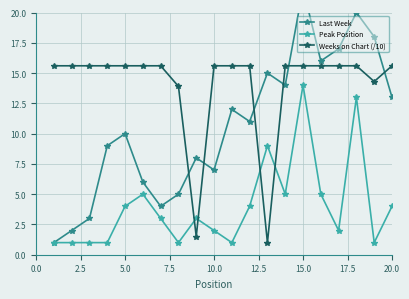

True or false: Peak Position and Last Week intersect in this chart.

False